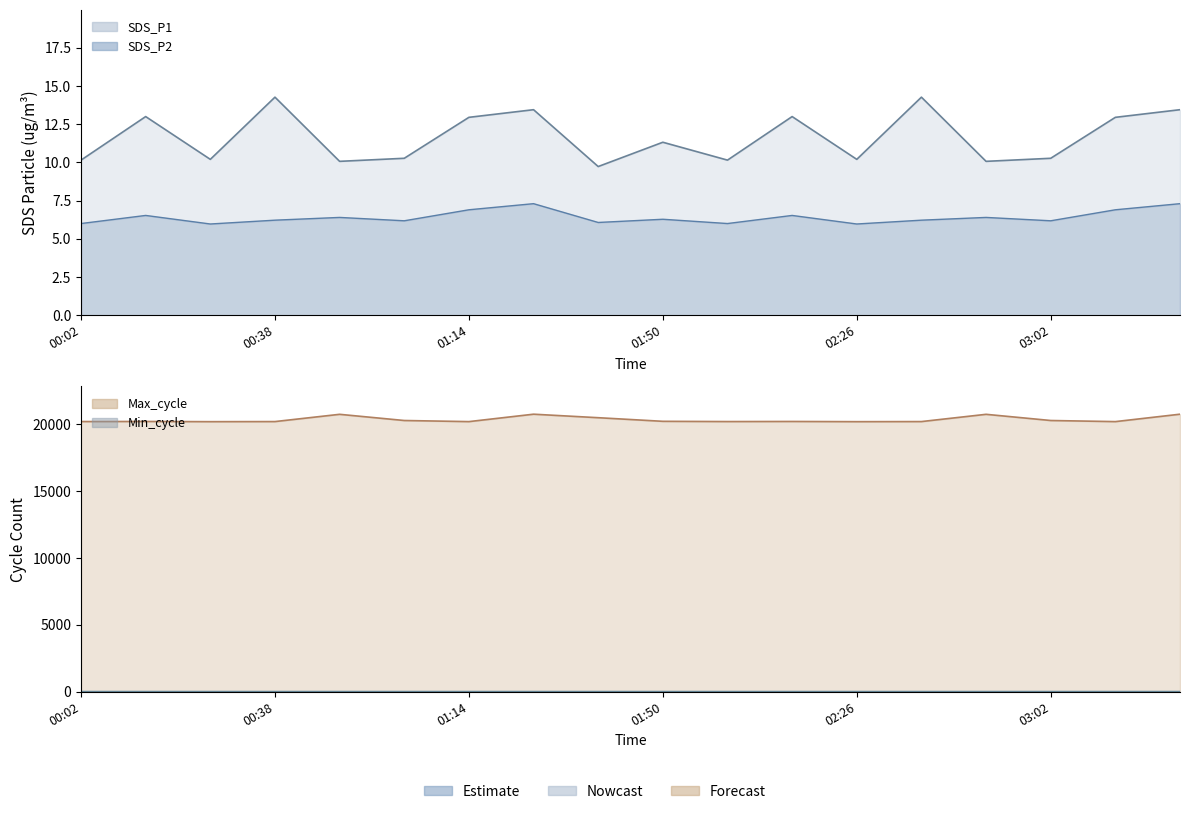

In SDS_P2, how many points are higher than both neighbors (excluding endpoints)?

6